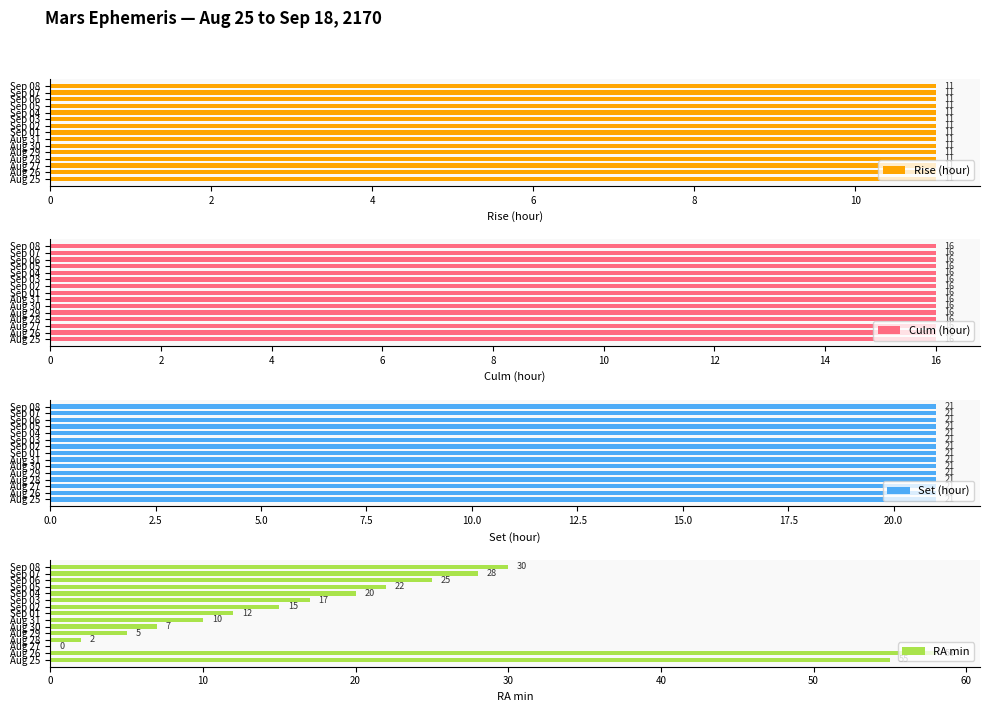

The Culm (hour) series shows 0.2 at 13. True or false?

False